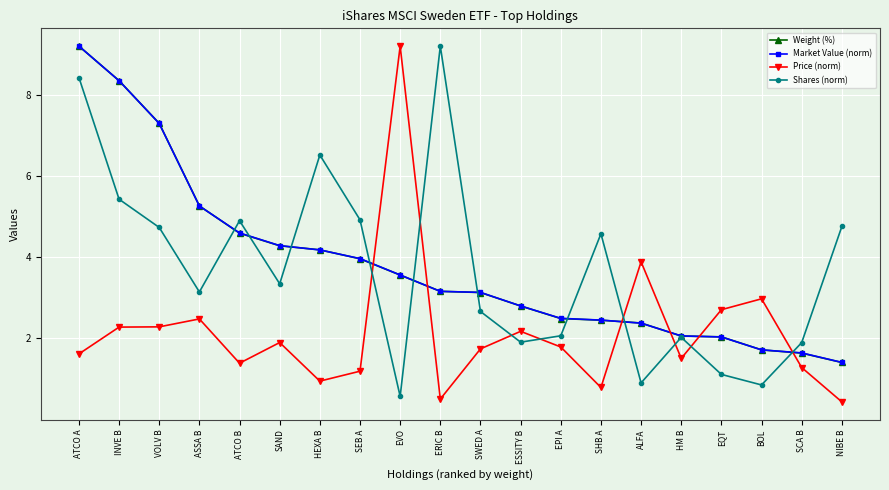

What is the sum of the Price (norm) values at SHB A and EQT?

3.5